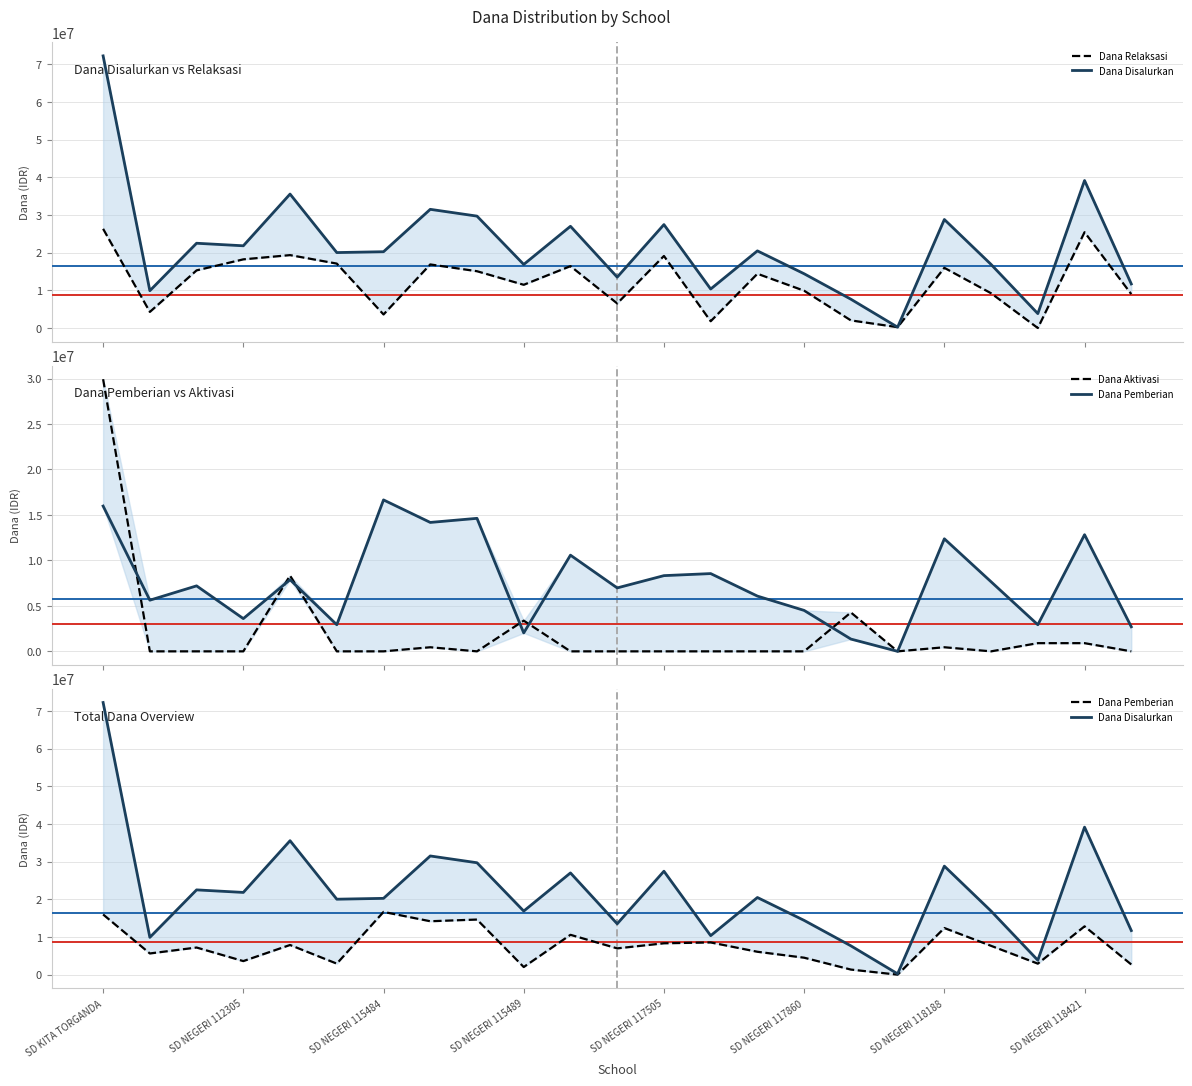

What is the difference between the highest and lowest values at SD NEGERI 117505?

27675000